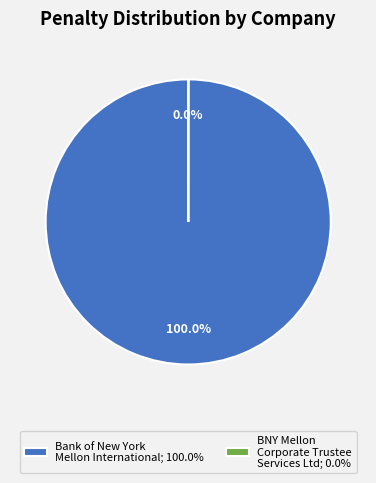

Does any single category account for the majority?

Yes